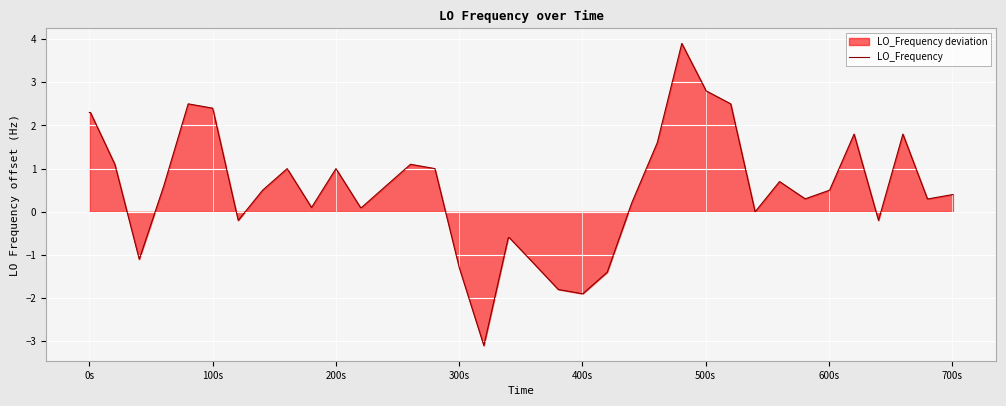

What is the minimum value shown in the chart?

-3.1